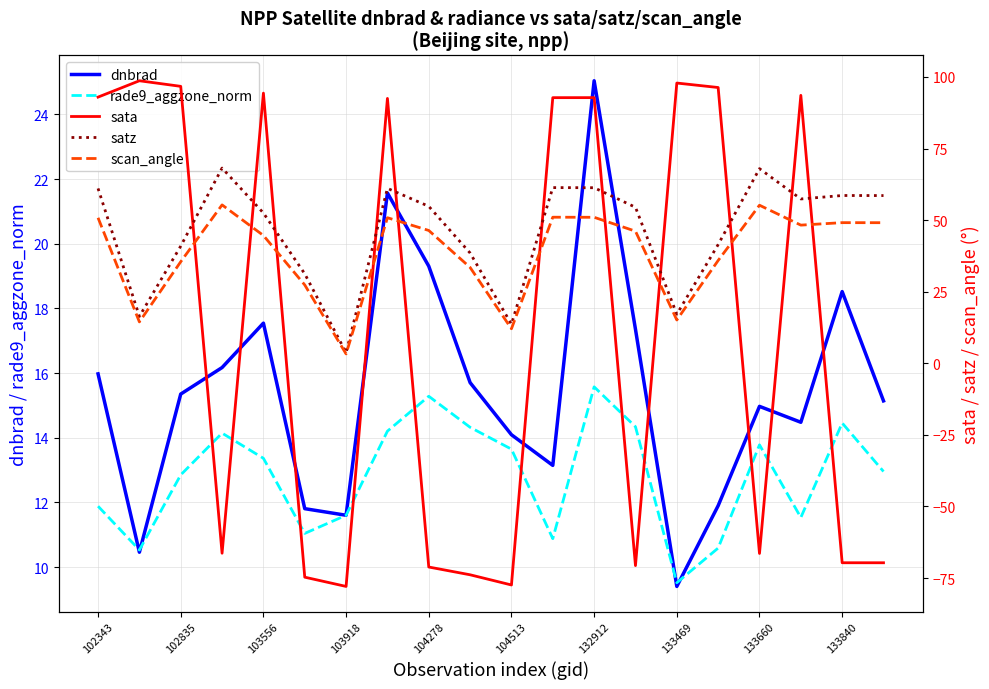

True or false: rade9_aggzone_norm has a value of 6.0 at 104513.

False